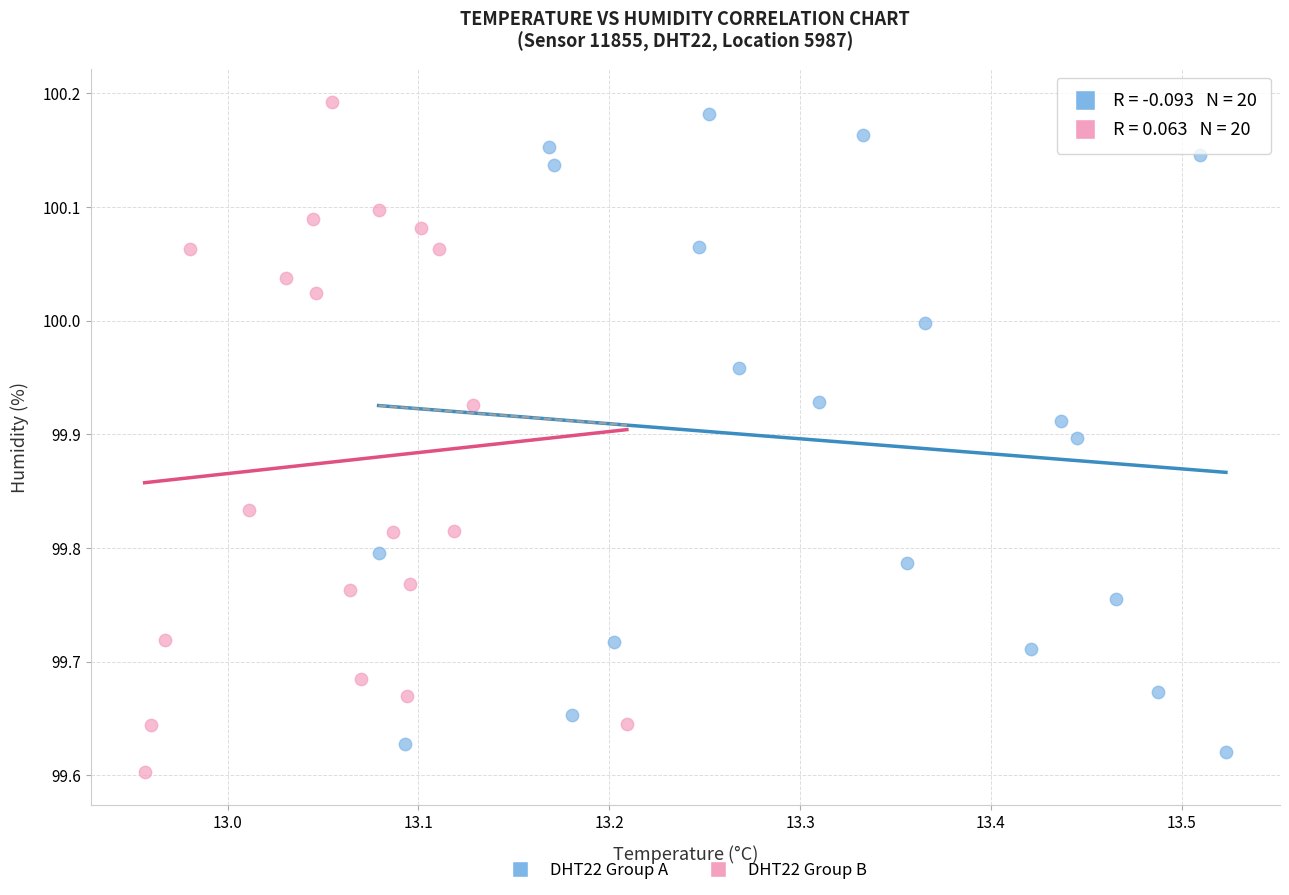

Which series reaches the minimum Y coordinate?

DHT22 Group B